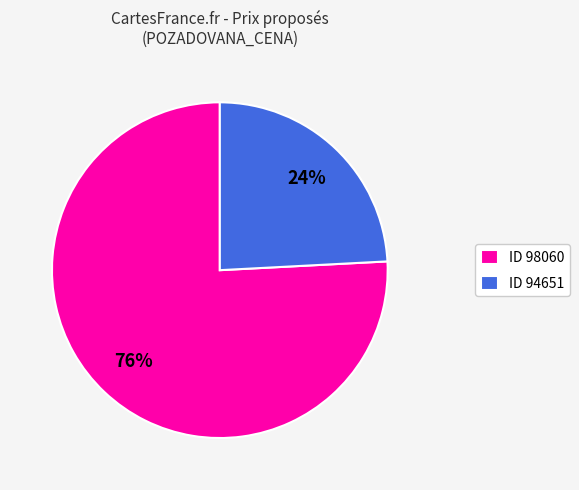

Rank the categories by value from lowest to highest.

ID 94651, ID 98060